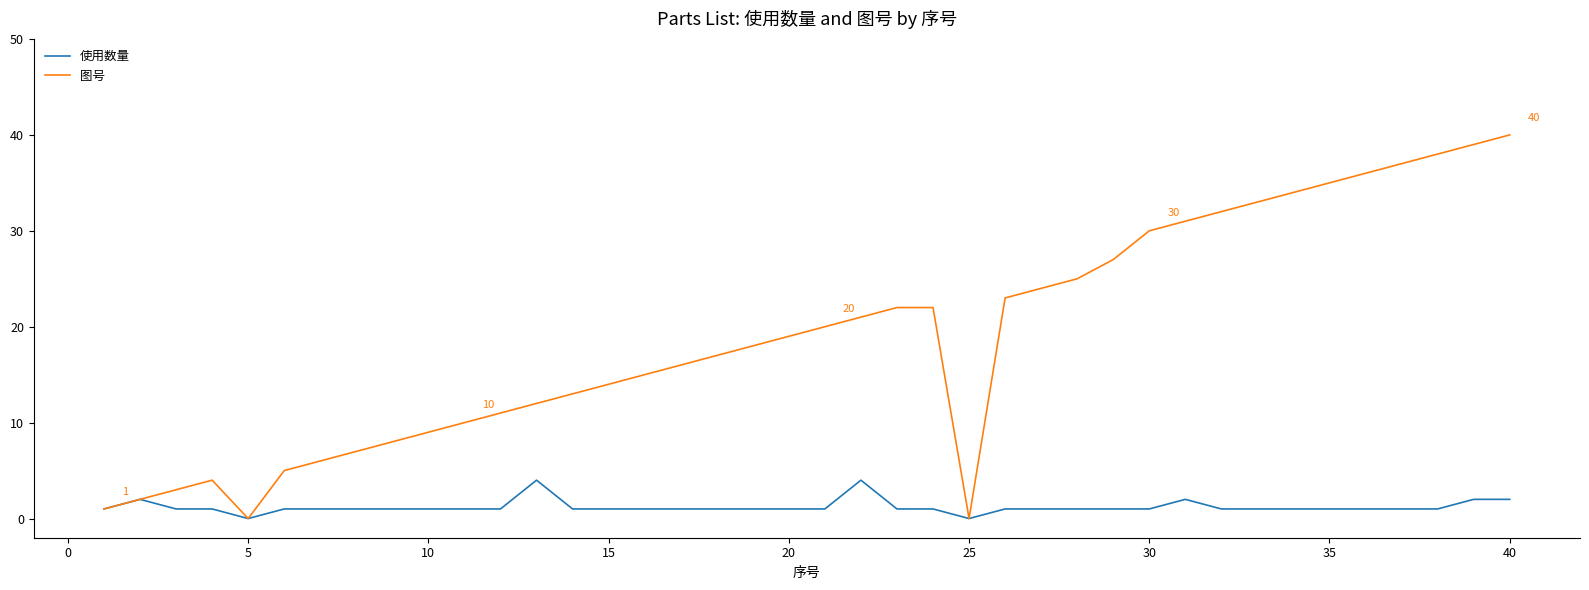

List the series in order of their overall mean, highest first.

图号, 使用数量